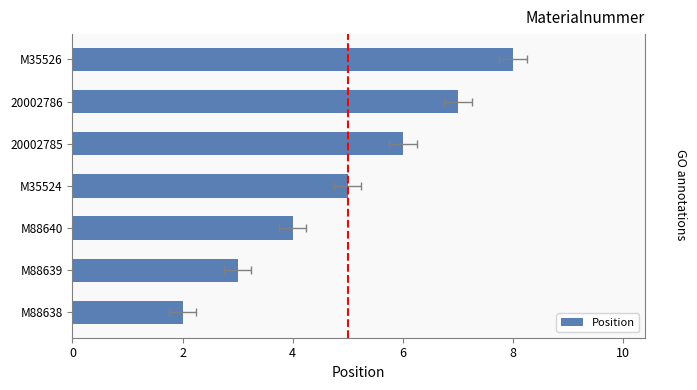

Reading left to right, what are all the values shown in this chart?

2	3	4	5	6	7	8